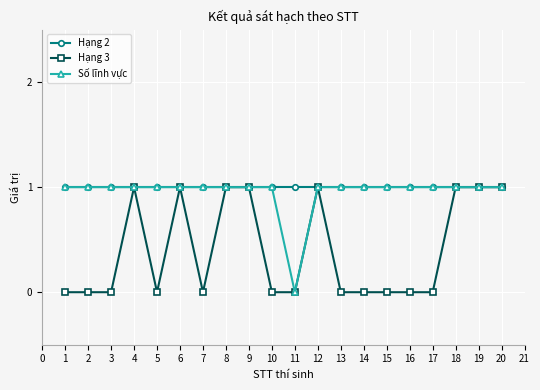

What are all the series names shown in the legend?

Hạng 2, Hạng 3, Số lĩnh vực